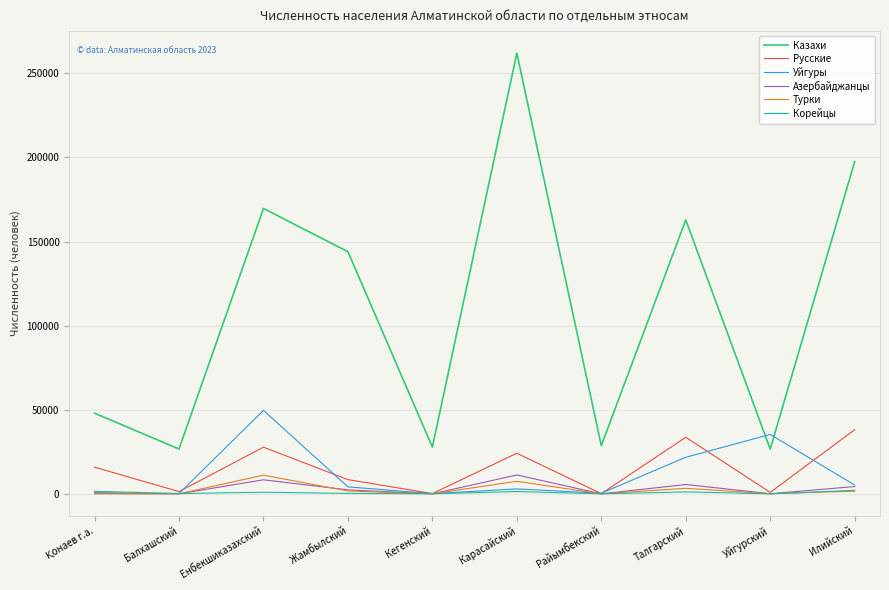

Which series has the widest spread of values?

Казахи